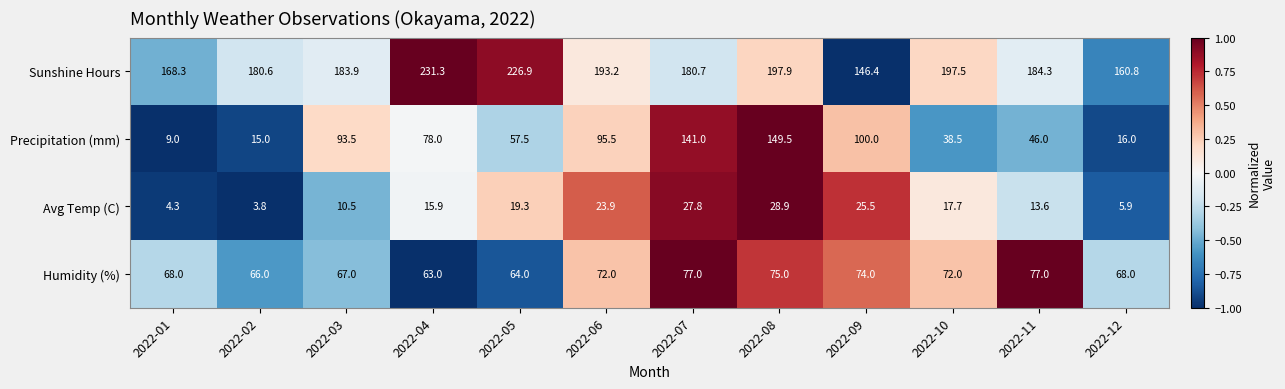

Which category has the lowest value in the Sunshine Hours series?

2022-09